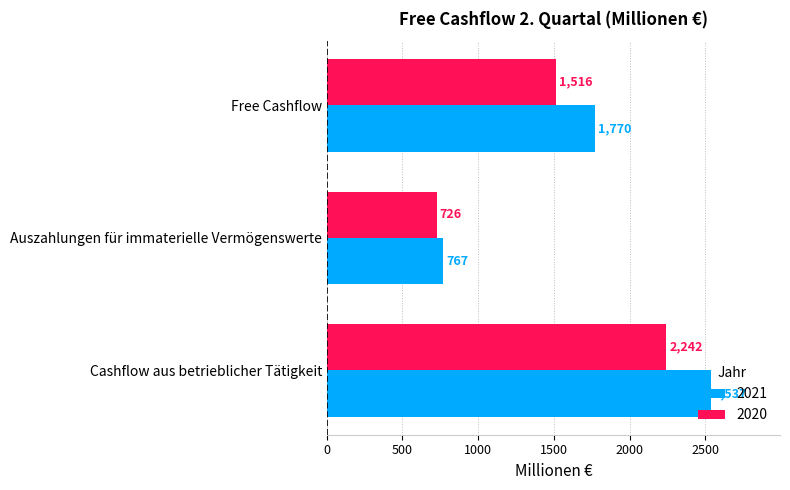

How many categories are shown in the chart?

3